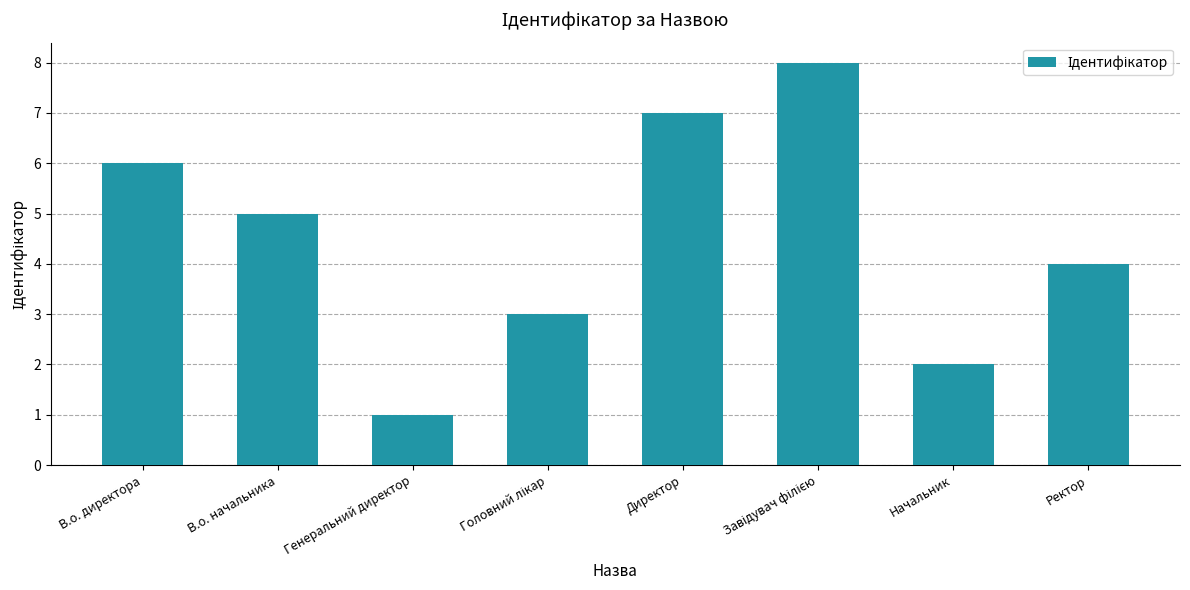

How many data points does each series have?

8